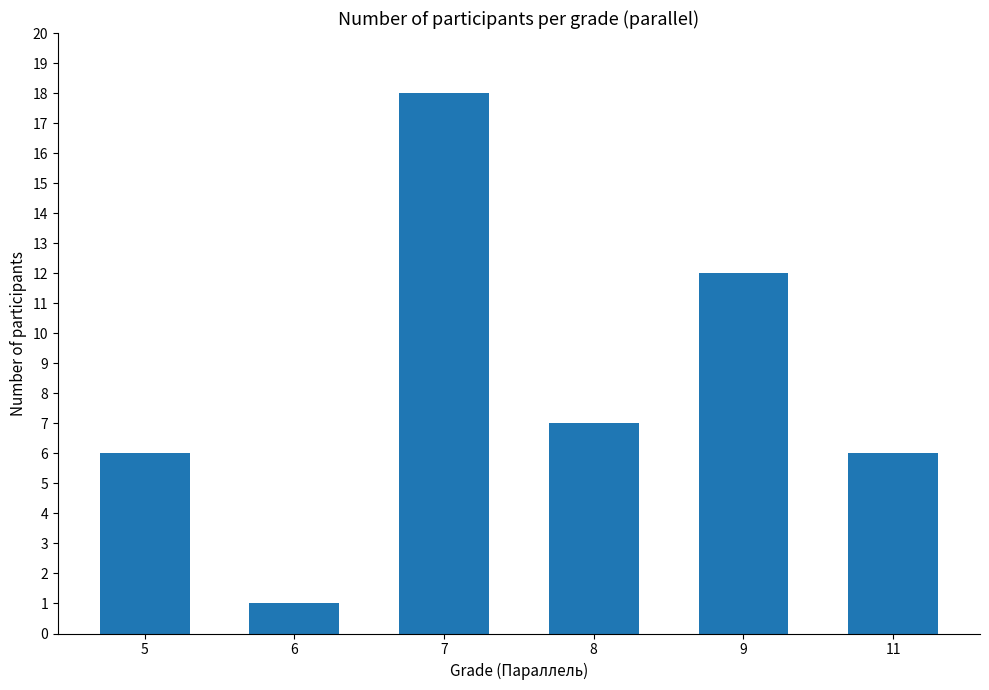

Which label corresponds to the largest value in the chart?

7